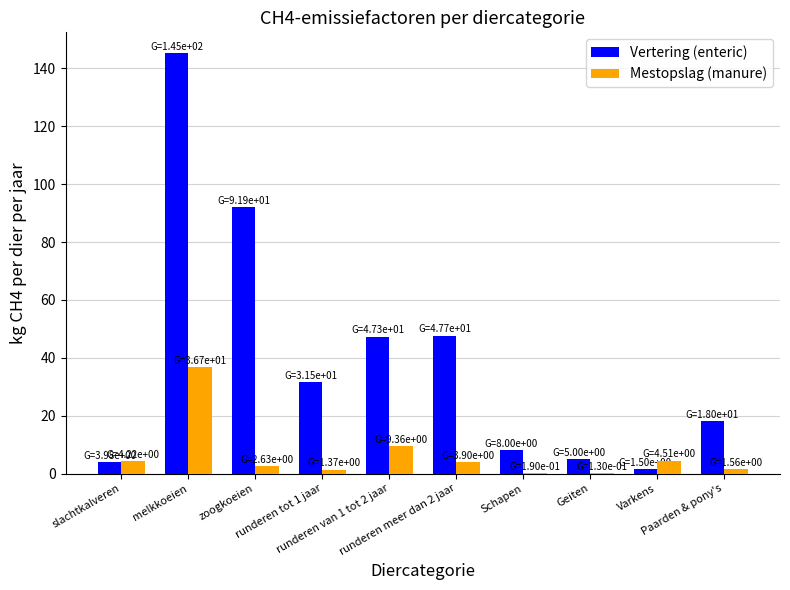

How many data points does each series have?

10